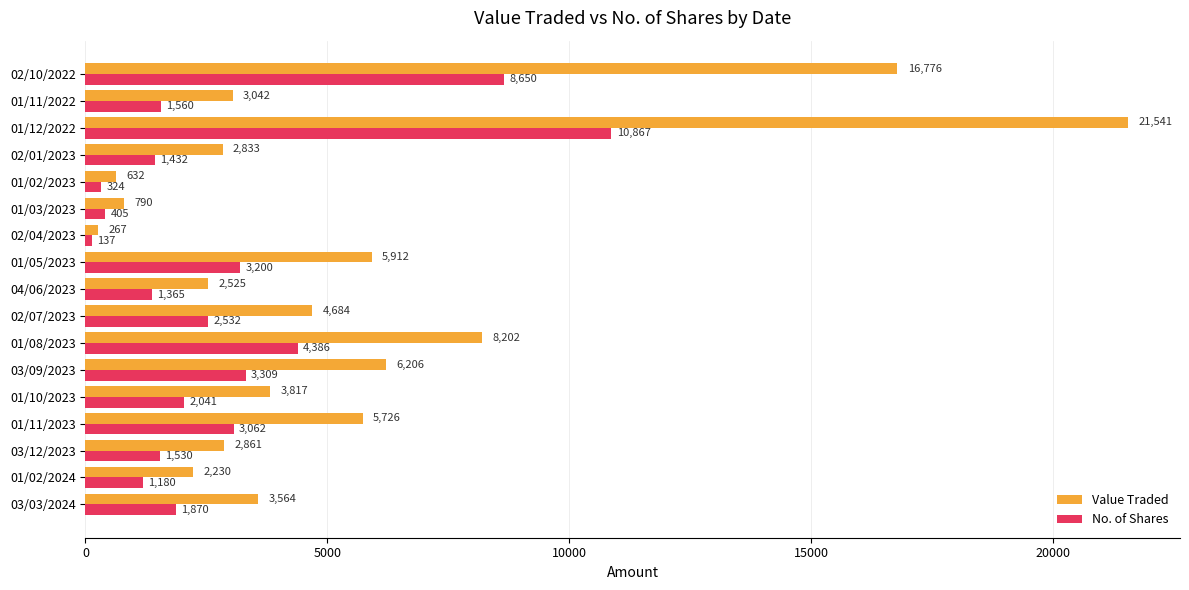

Rank the series at 03/03/2024 from lowest to highest value.

No. of Shares, Value Traded